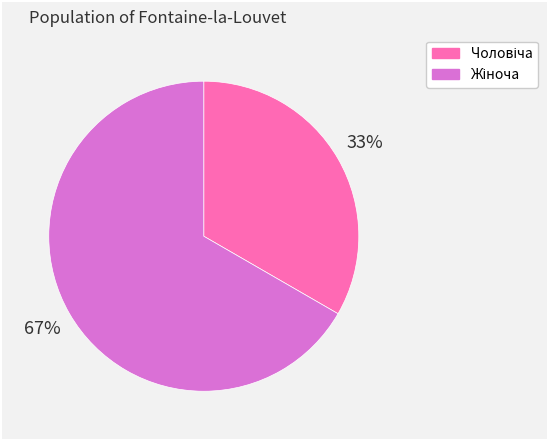

Is there any slice that represents more than half of the pie?

Yes